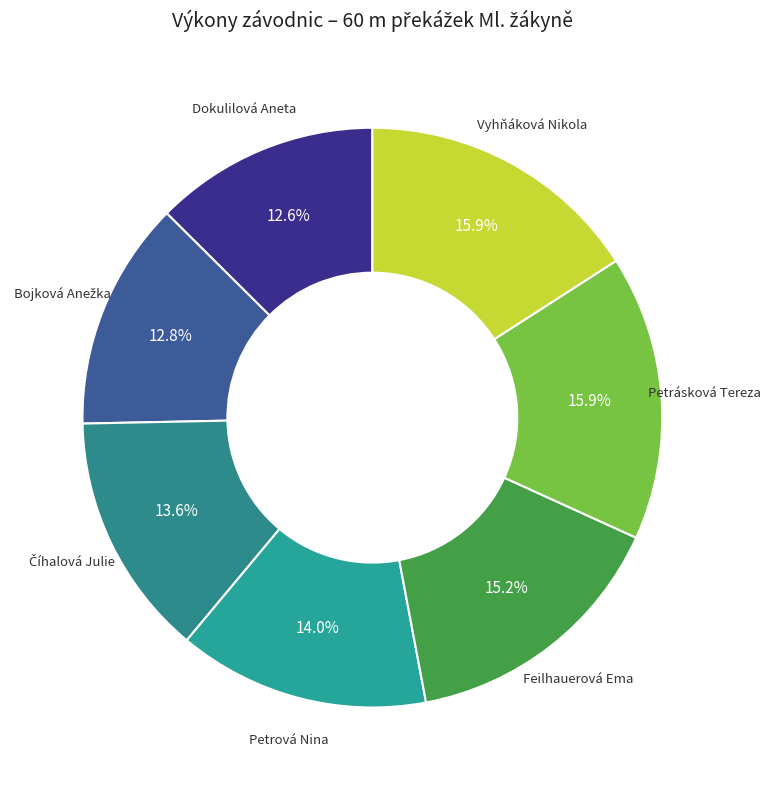

Count the number of slices in the pie.

7